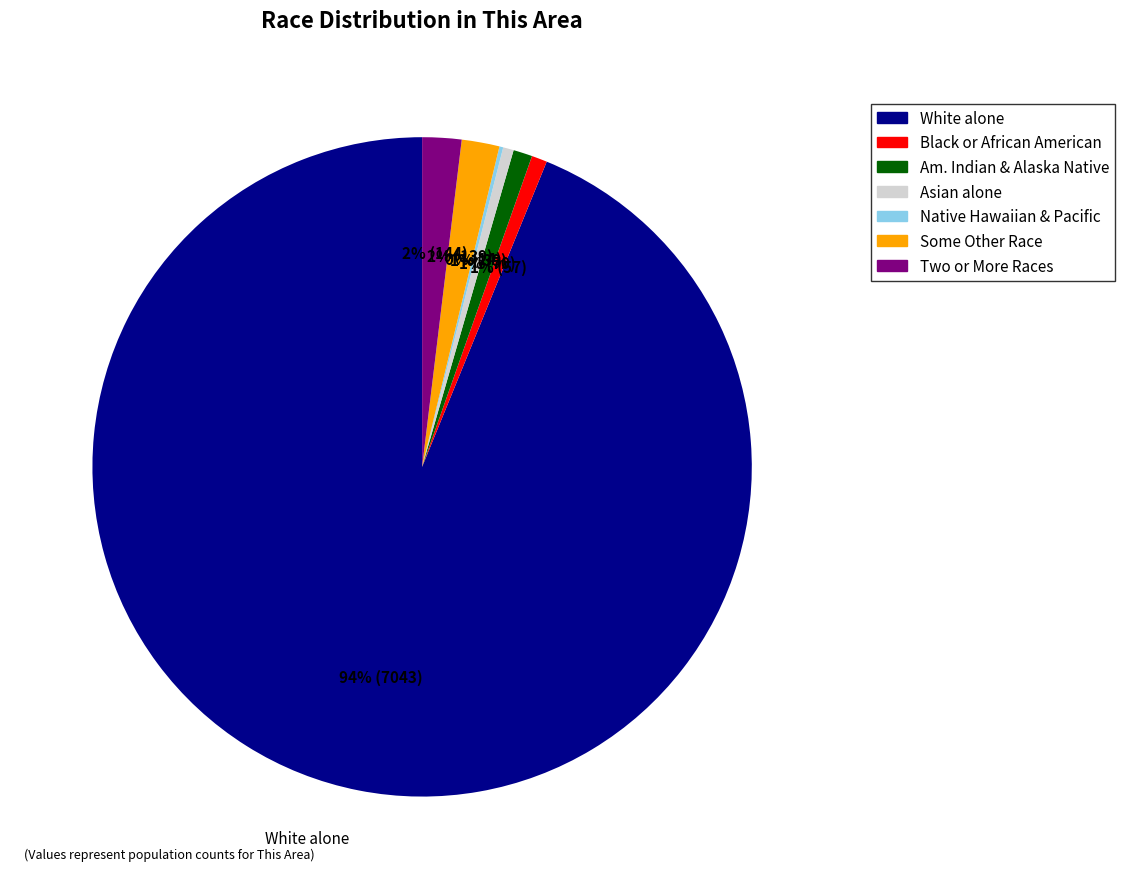

To the nearest percent, what is the average slice percentage?

14%